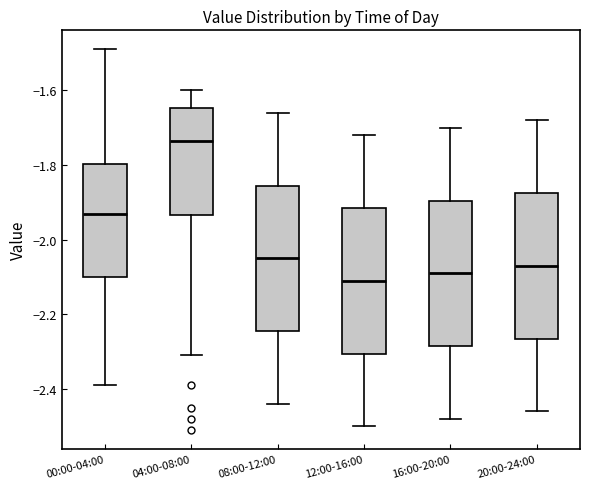

Where does the lower whisker of the box for 04:00-08:00 end on the y-axis? The values are not printed on the chart, so give them approximately, as read against the axis.

-2.30